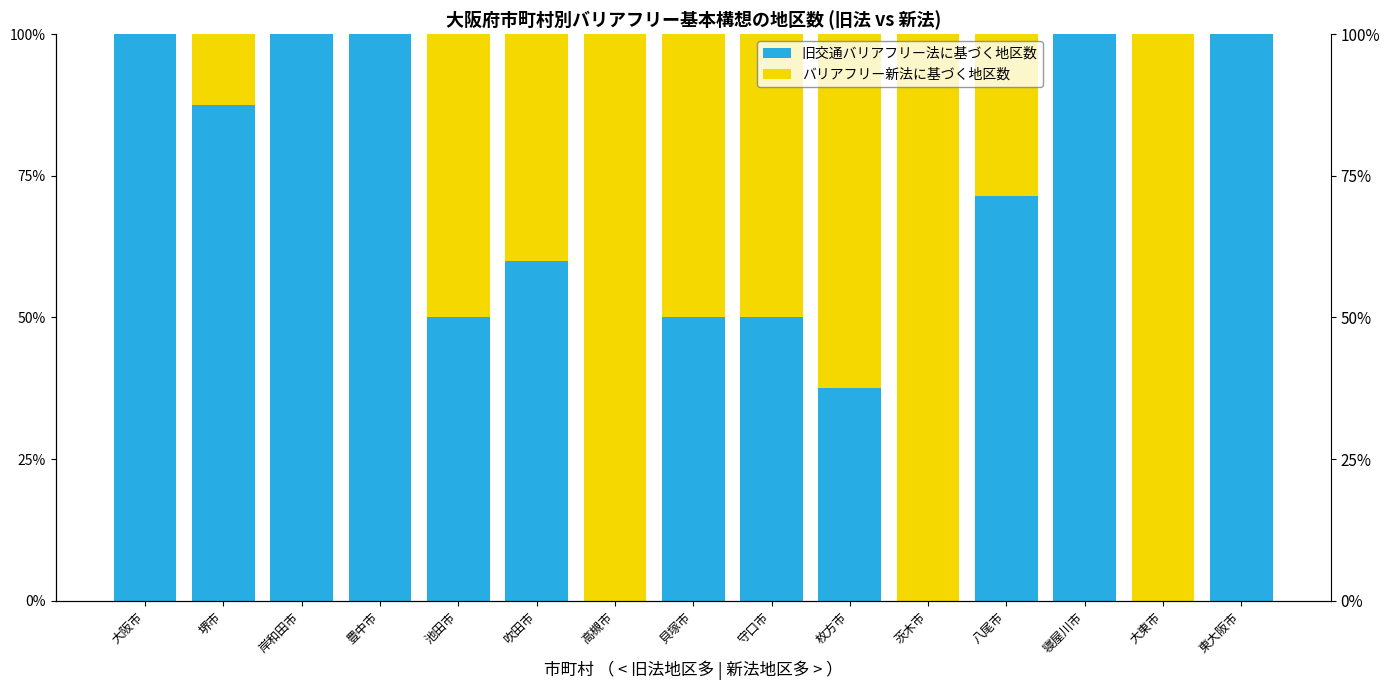

Is it true that バリアフリー新法に基づく地区数 equals 66.3 at 貝塚市?

False